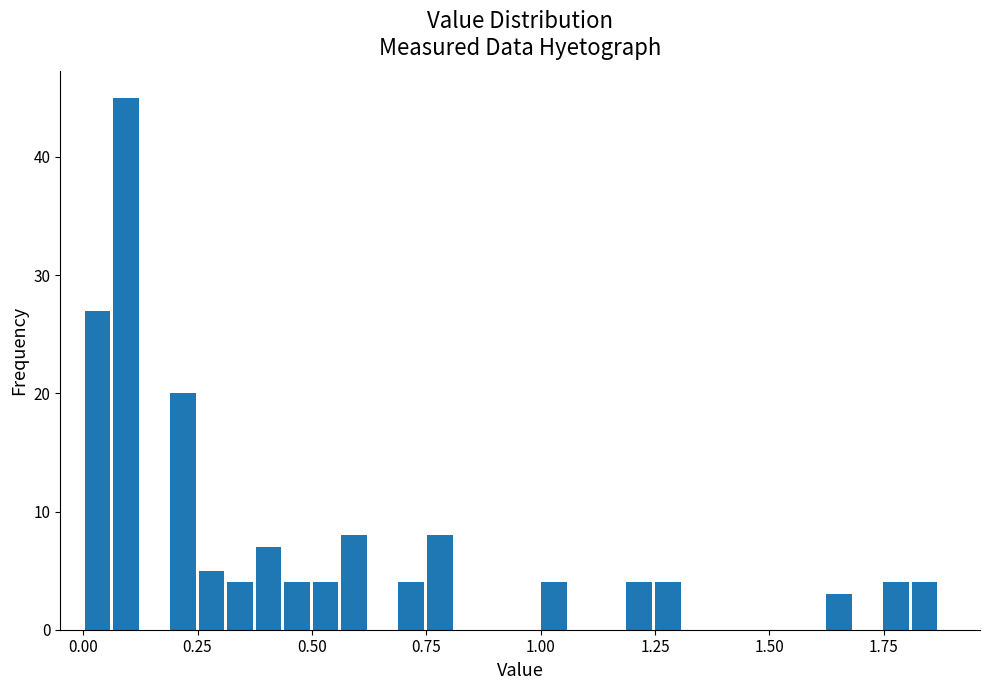

Read against the x-axis, roughly where is the centre of the tallest bar?

0.10